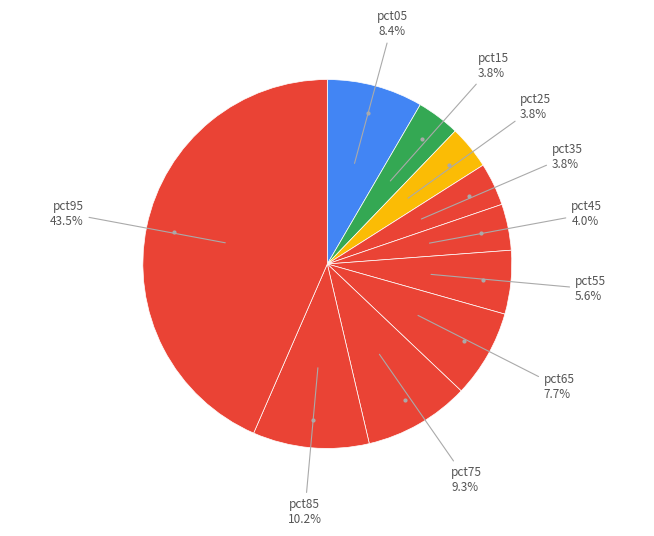

Count the number of slices in the pie.

10